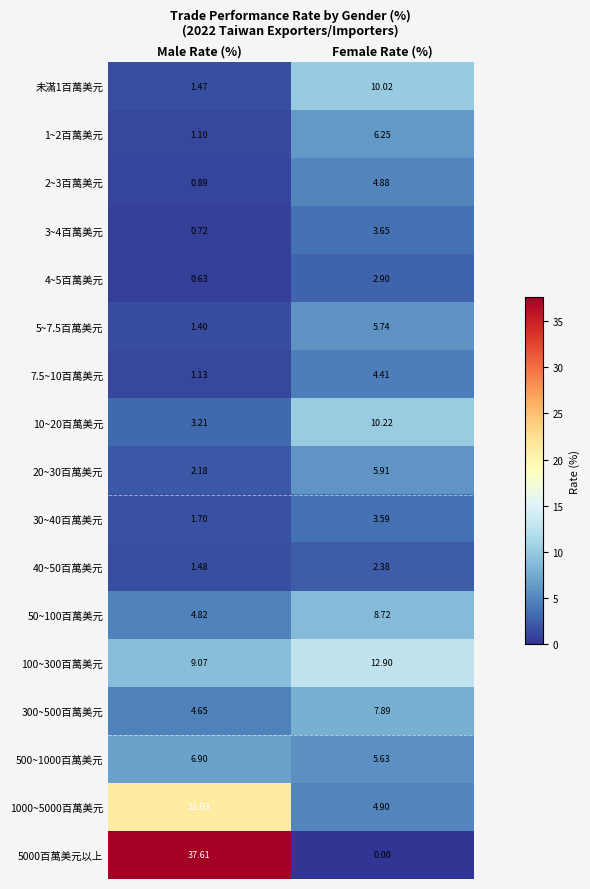

What is the greatest value displayed?

37.6